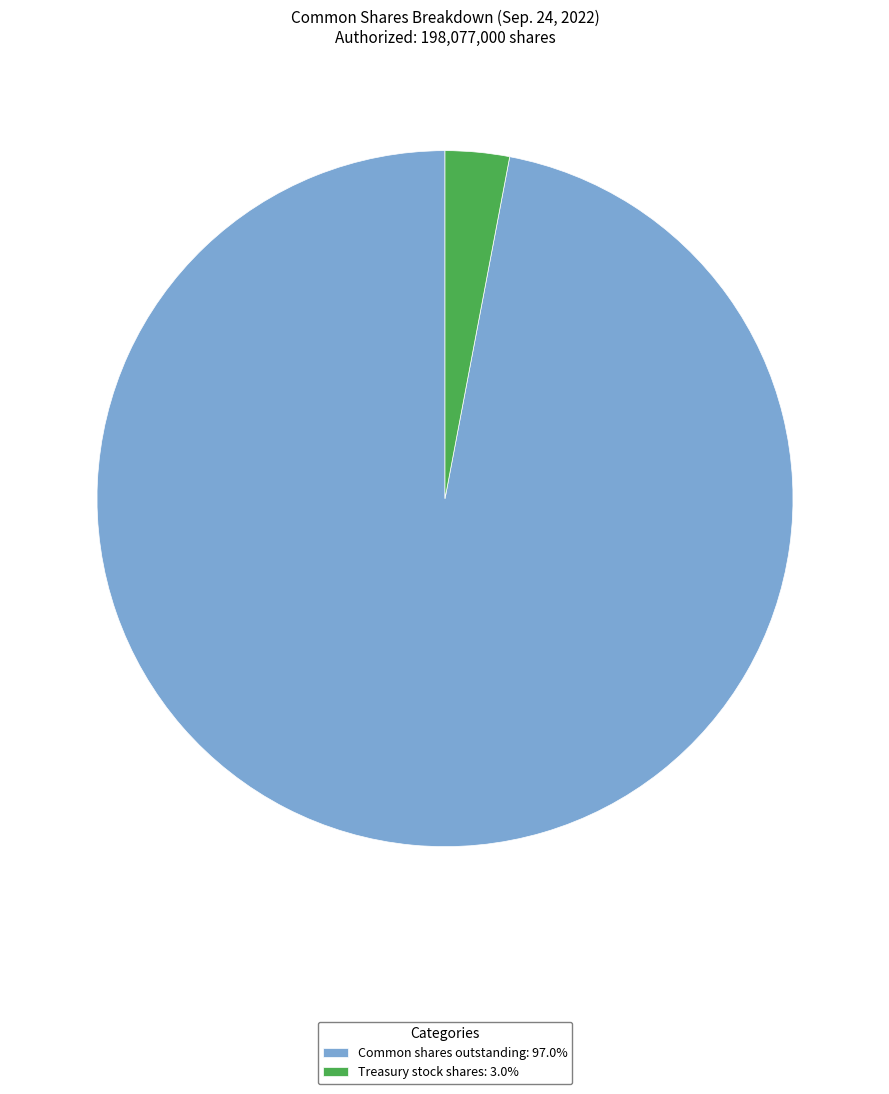

Between Treasury stock shares and Common shares outstanding, which is larger?

Common shares outstanding